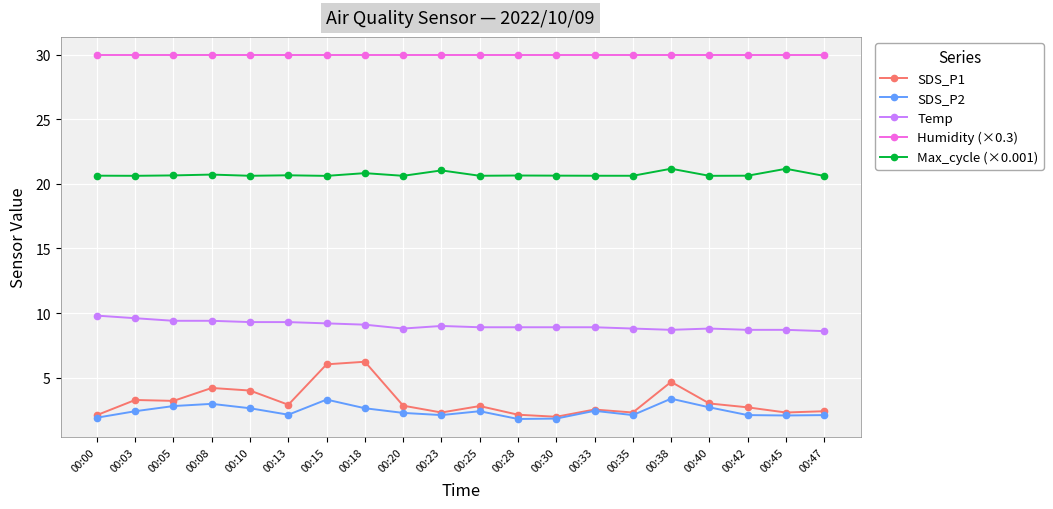

What is the maximum value shown in the chart?

30.0